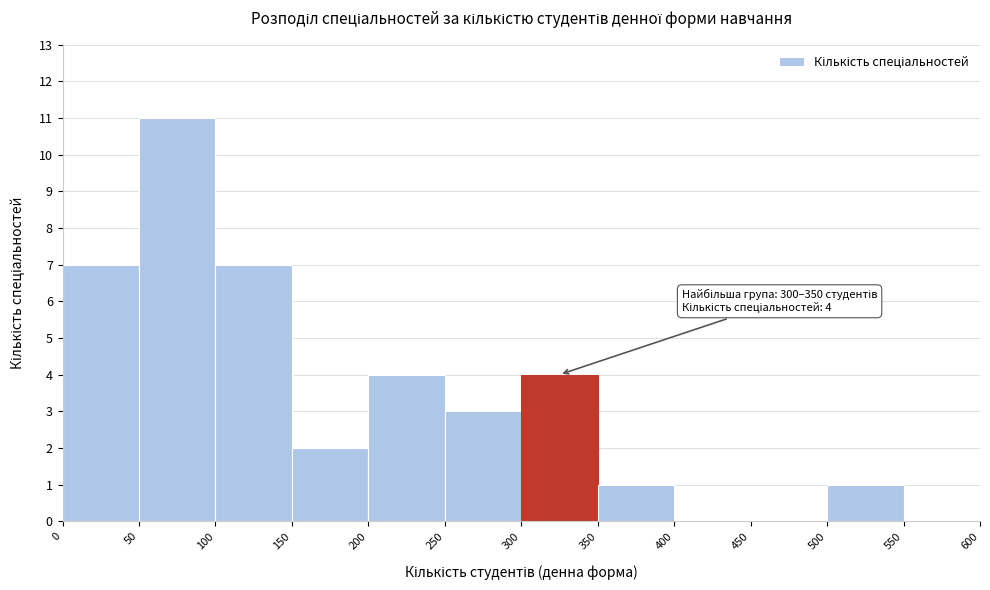

Over which range of the x-axis is the bar tallest?

50 to 100